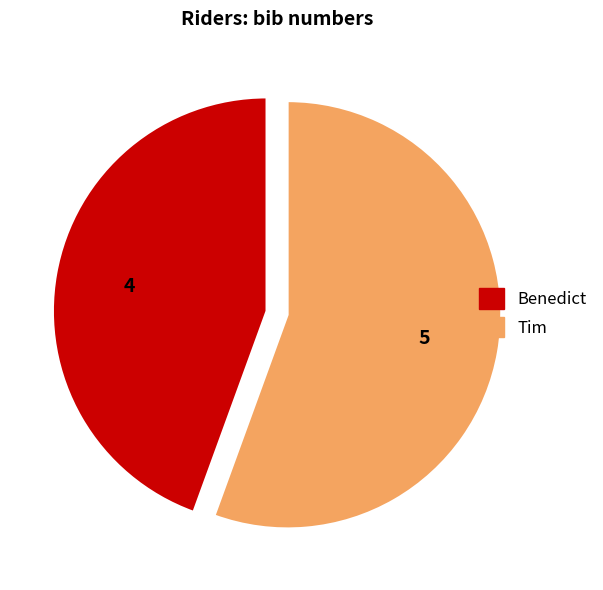

What is the ratio of the value at Benedict to the value at Tim?

0.8